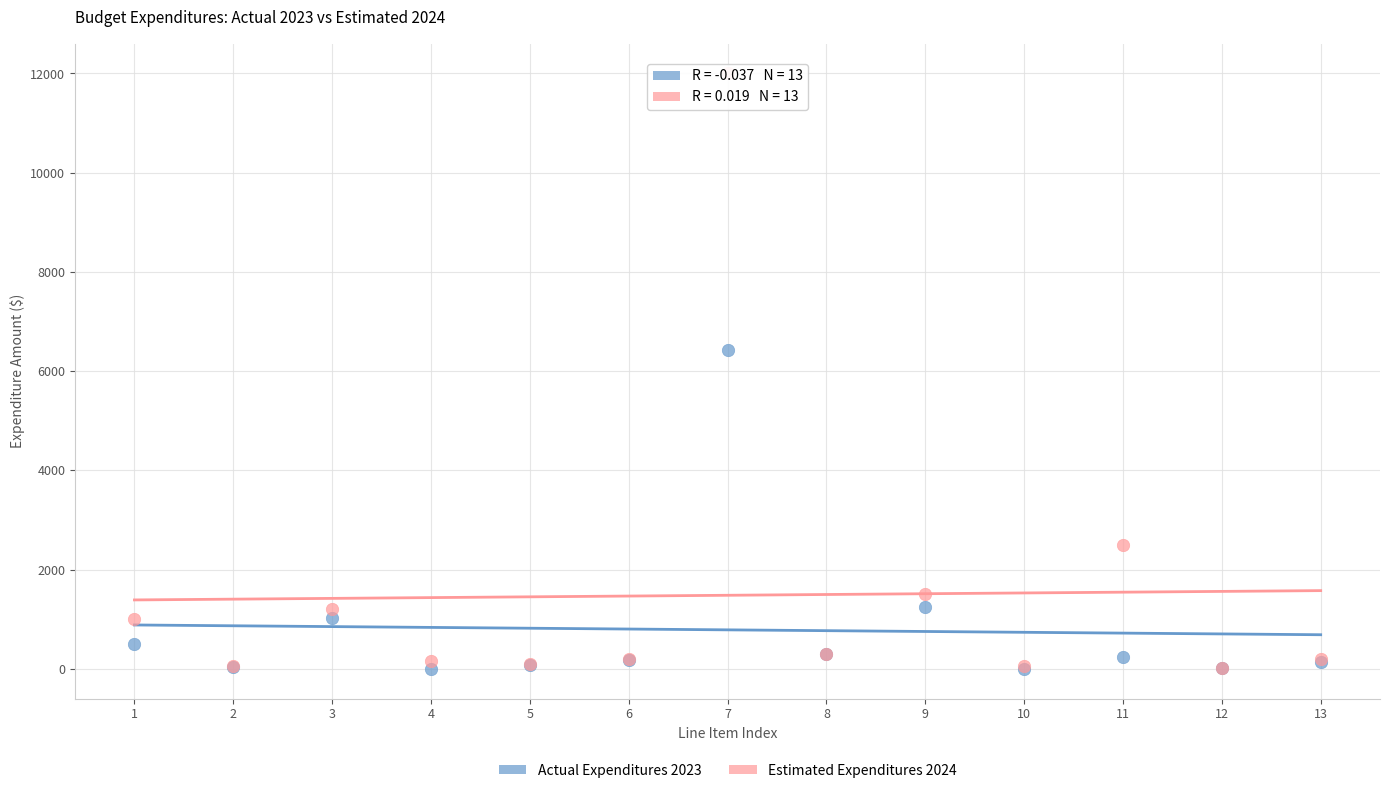

Across all series, what Y value is closest to 6000?

6425.1